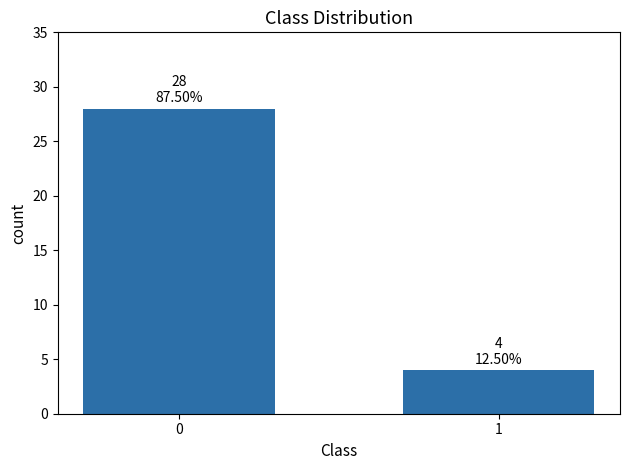

At which category does the chart reach its minimum across all series?

1